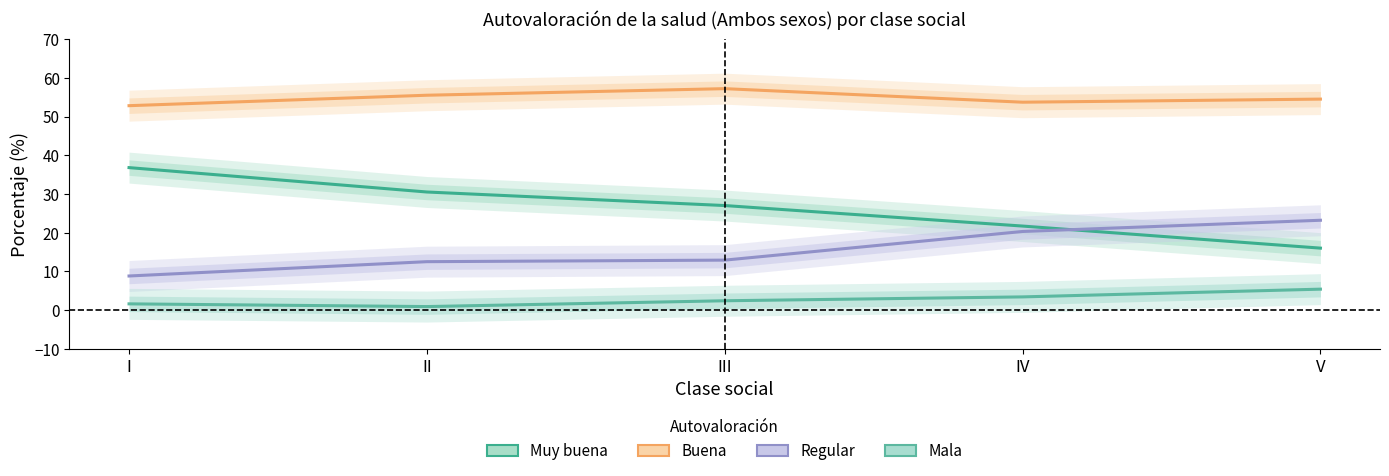

Is the value of Muy buena at II greater than the value of Mala at III?

Yes